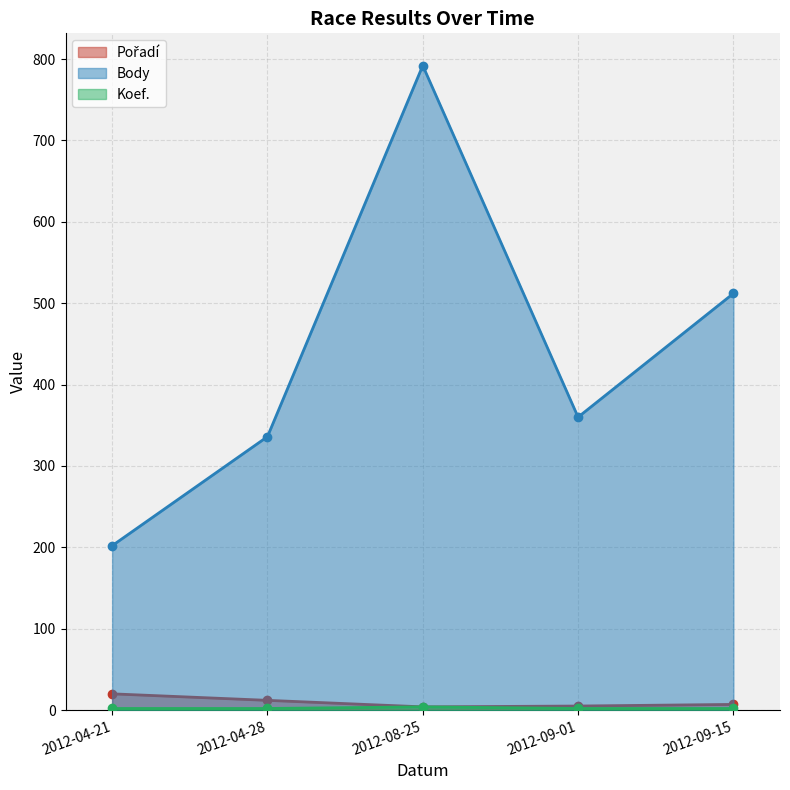

Between 2012-09-01 and 2012-08-25, which is larger?

2012-09-01